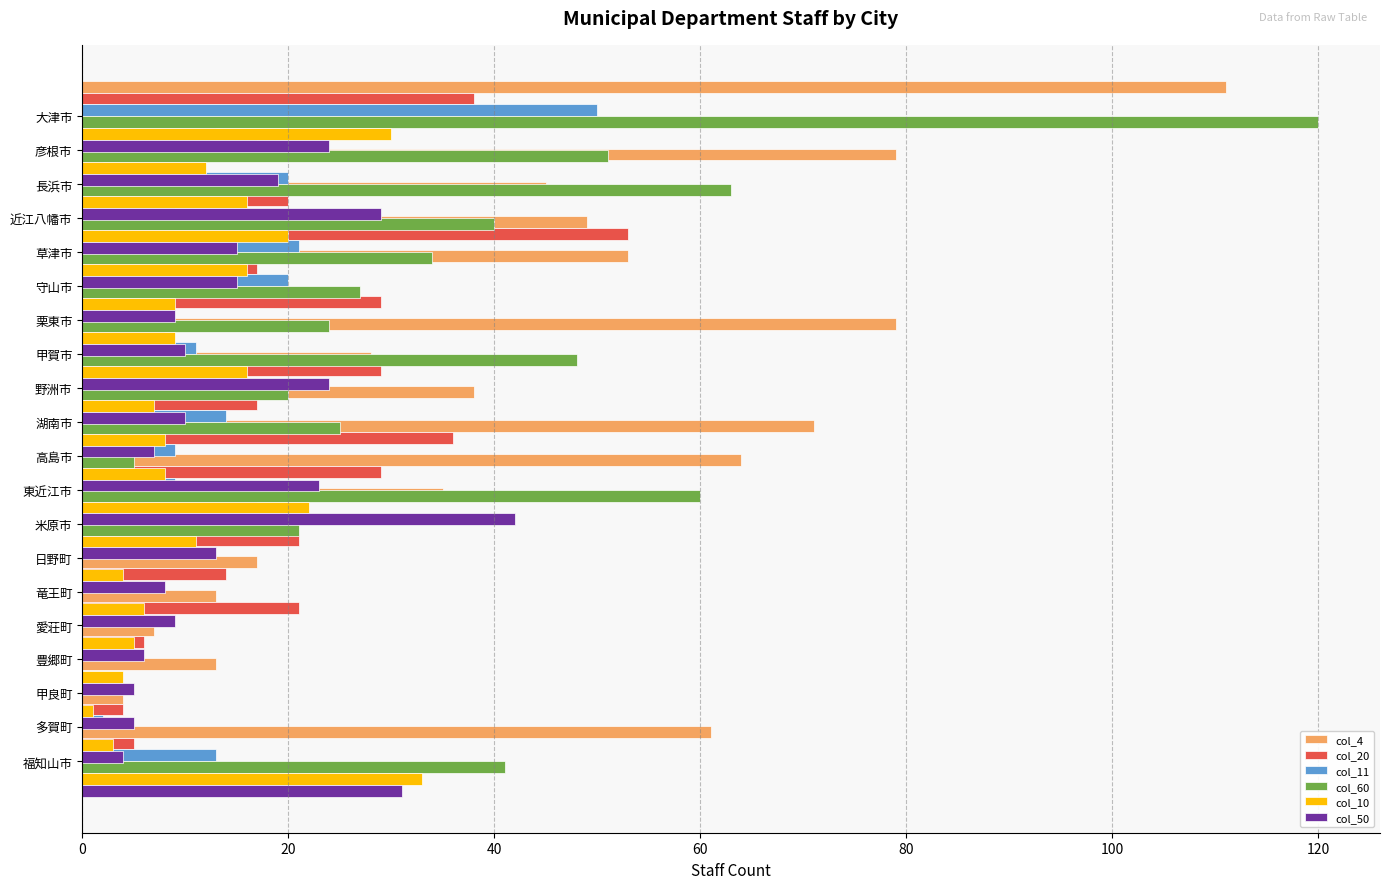

How many data points in col_10 are less than 9?

9